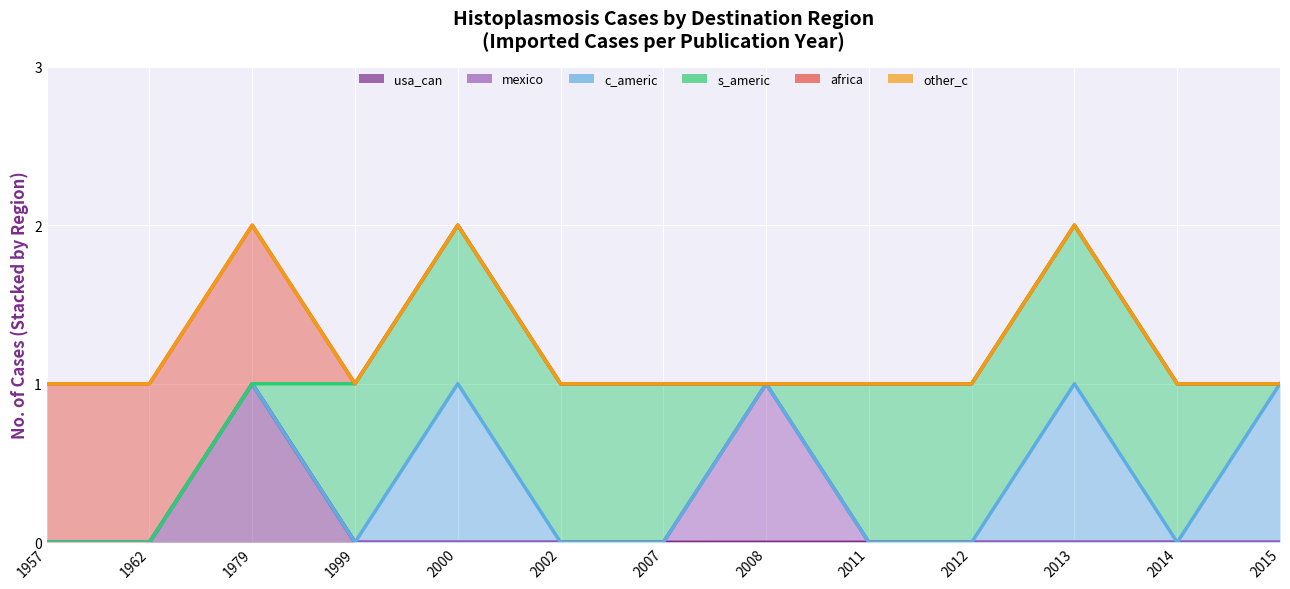

What is the approximate value of s_americ at 2002?

1